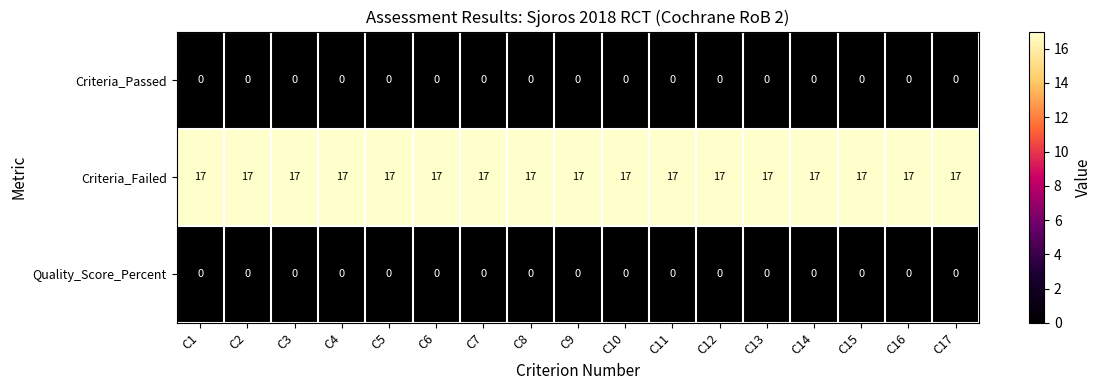

What is the minimum value for Criteria_Failed?

17